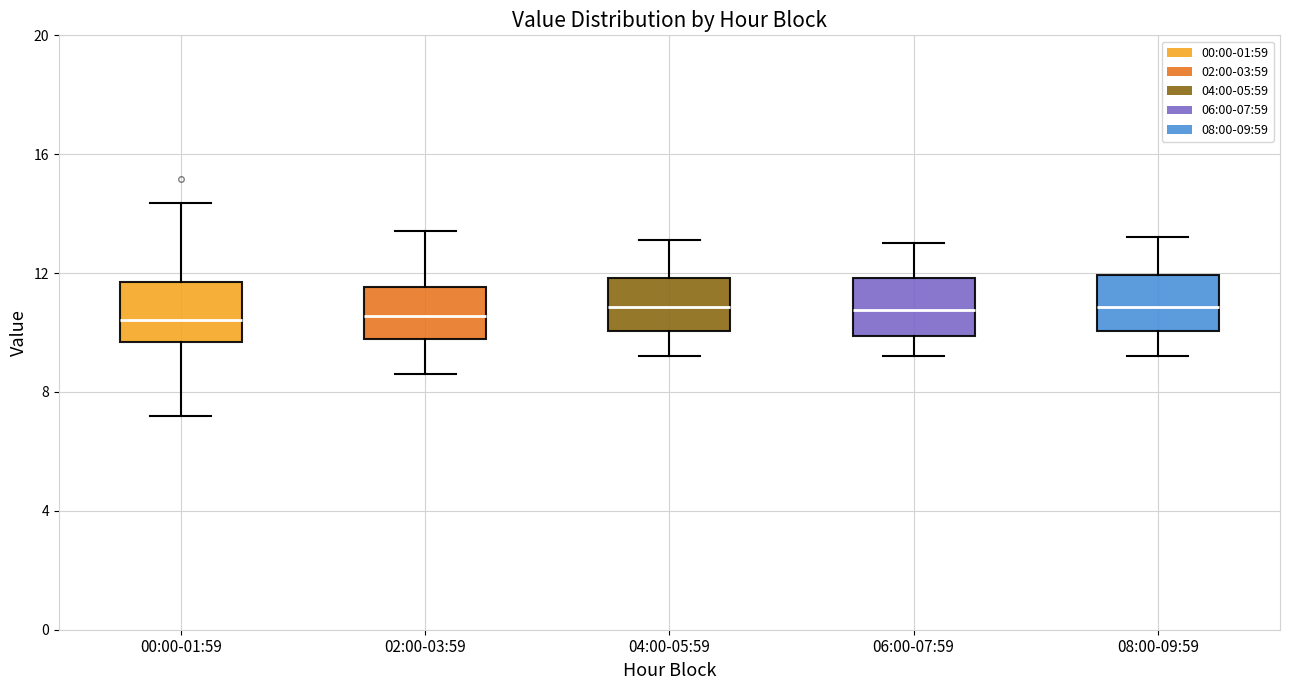

Reading left to right, read every box against the y-axis: the position of its median line, the range the box covers, and the ends of its whiskers. The values are not printed on the chart, so give them approximately, as read against the axis.

00:00-01:59: median 10.5, box 9.5 to 11.5, whiskers 7.0 to 14.5
02:00-03:59: median 10.5, box 10.0 to 11.5, whiskers 8.5 to 13.5
04:00-05:59: median 11.0, box 10.0 to 12.0, whiskers 9.0 to 13.0
06:00-07:59: median 11.0, box 10.0 to 12.0, whiskers 9.0 to 13.0
08:00-09:59: median 11.0, box 10.0 to 12.0, whiskers 9.0 to 13.0